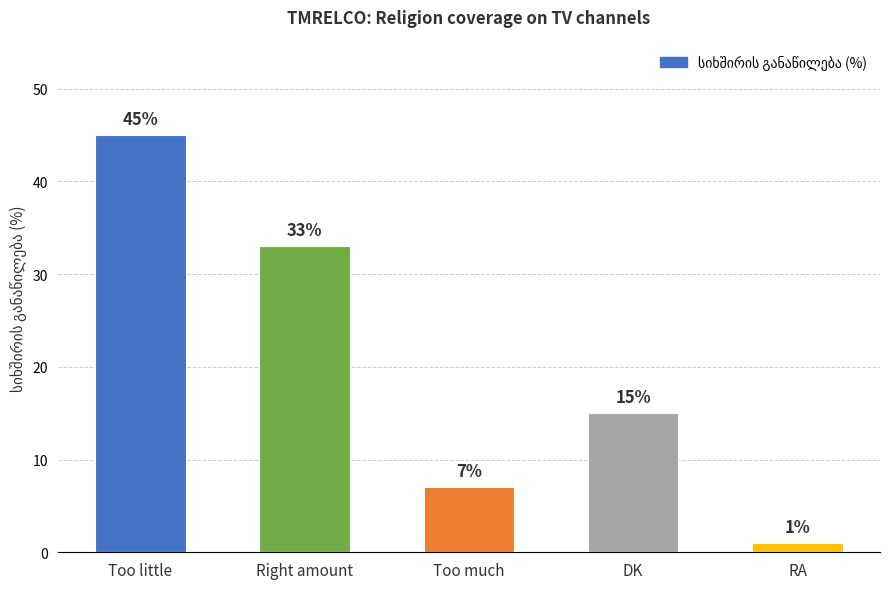

What is the maximum value shown in the chart?

45